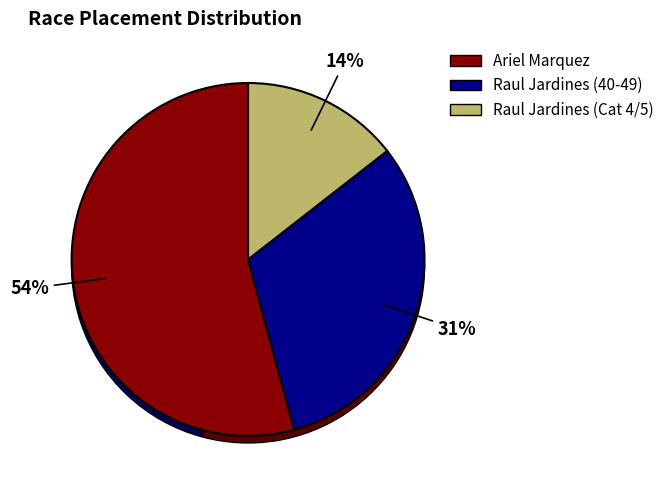

To the nearest percent, what portion does Raul Jardines (40-49) represent?

31%